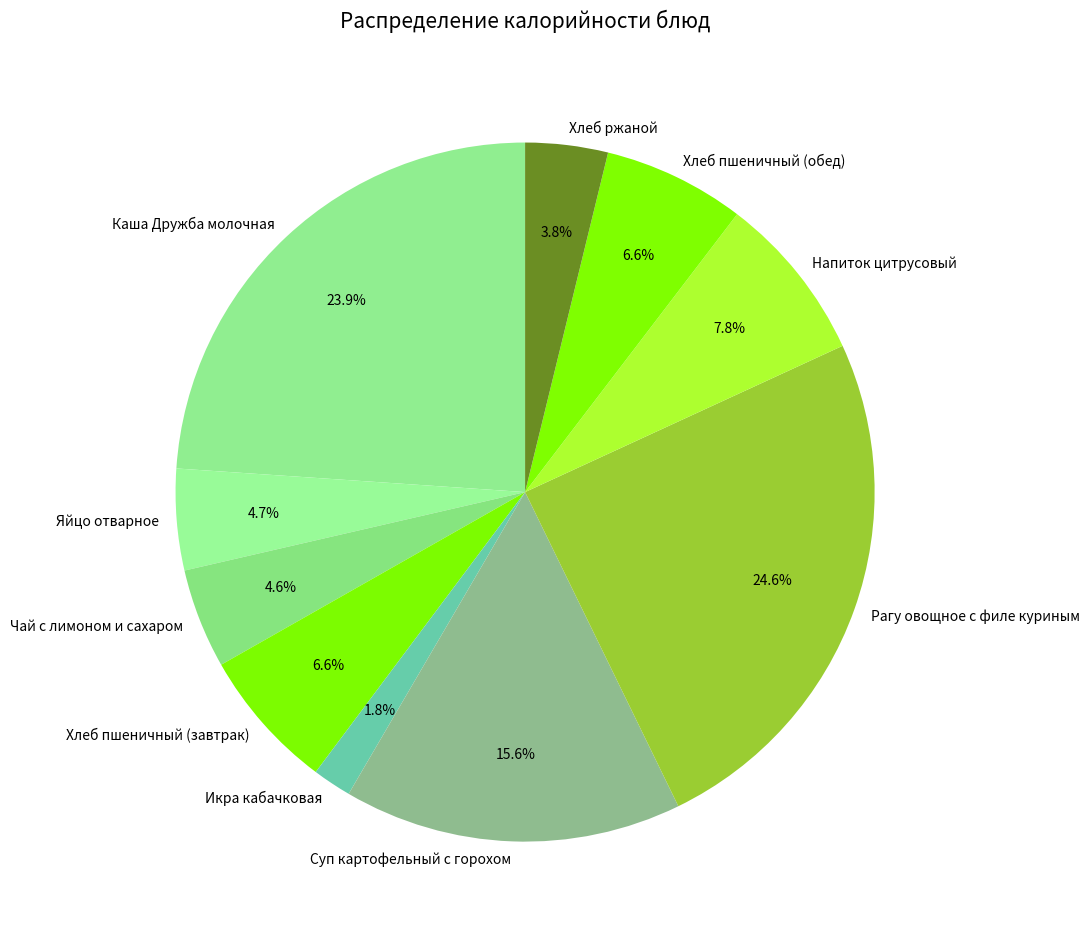

Is there any slice that represents more than half of the pie?

No